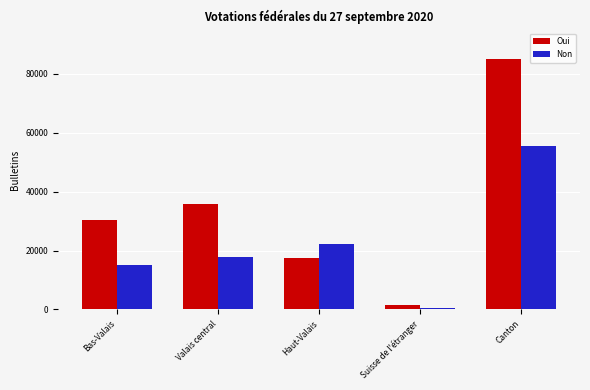

True or false: Oui has a value of 30429 at Bas-Valais.

True